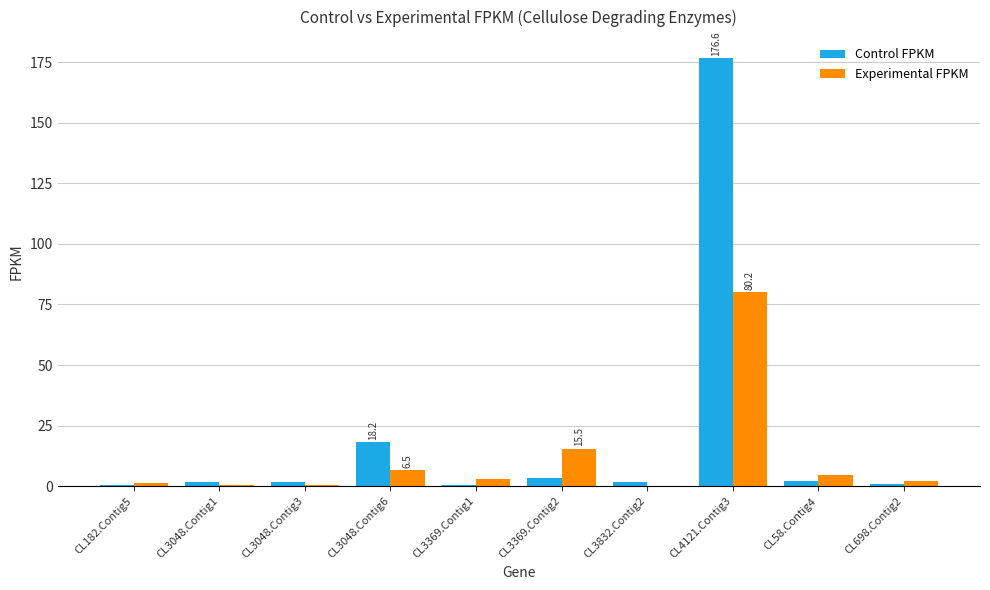

Which series has the largest total across all categories?

Control FPKM